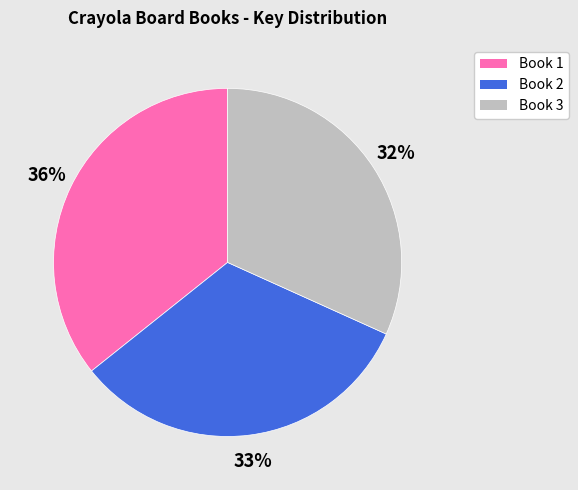

Is there any slice that represents more than half of the pie?

No